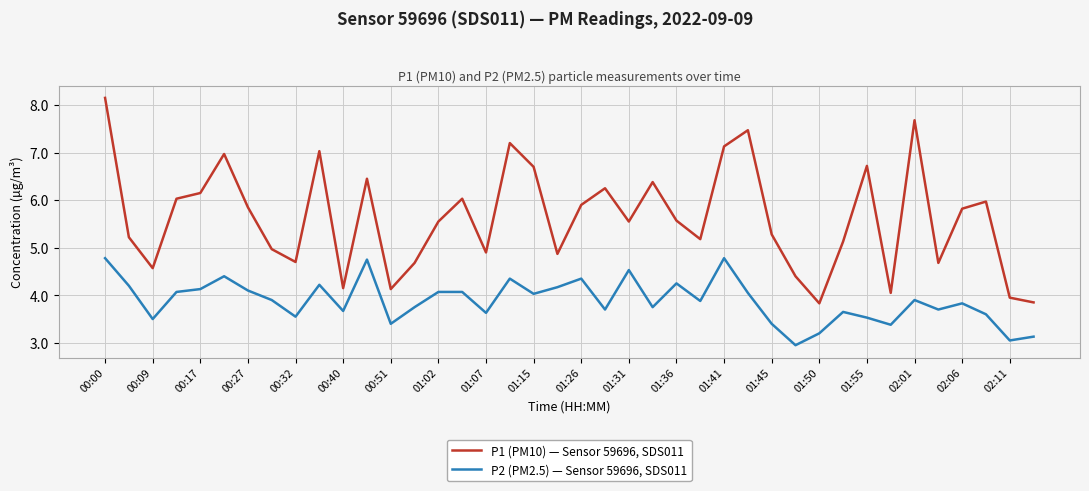

True or false: P1 (PM10) — Sensor 59696, SDS011 and P2 (PM2.5) — Sensor 59696, SDS011 intersect in this chart.

False